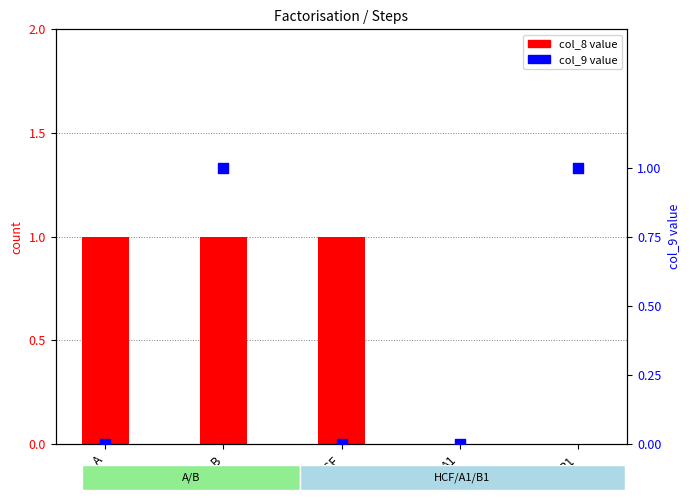

What is the total value across all series at HCF?

1